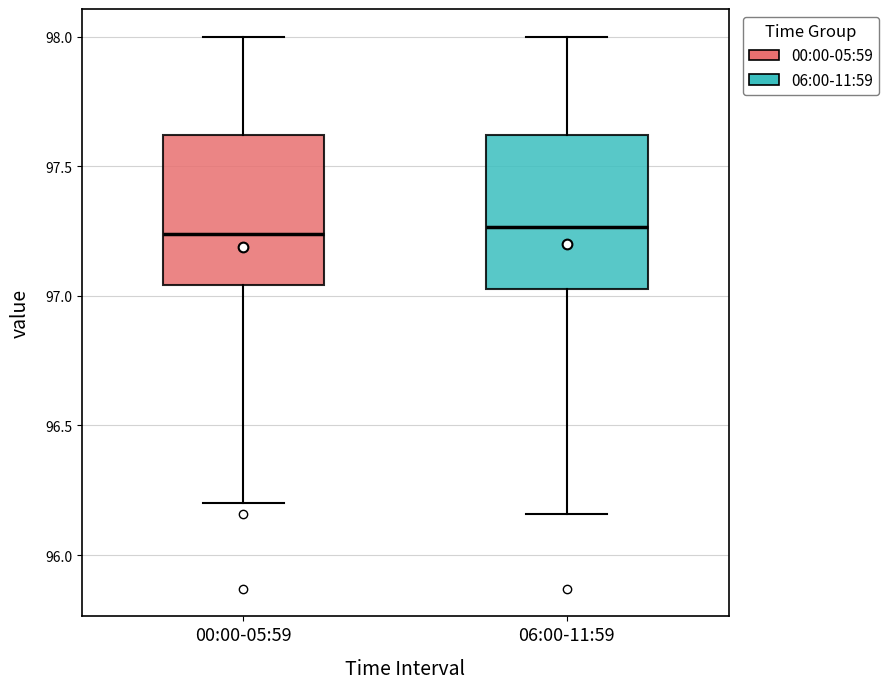

Where does the median line of the box for 06:00-11:59 sit on the y-axis? The values are not printed on the chart, so give them approximately, as read against the axis.

97.25